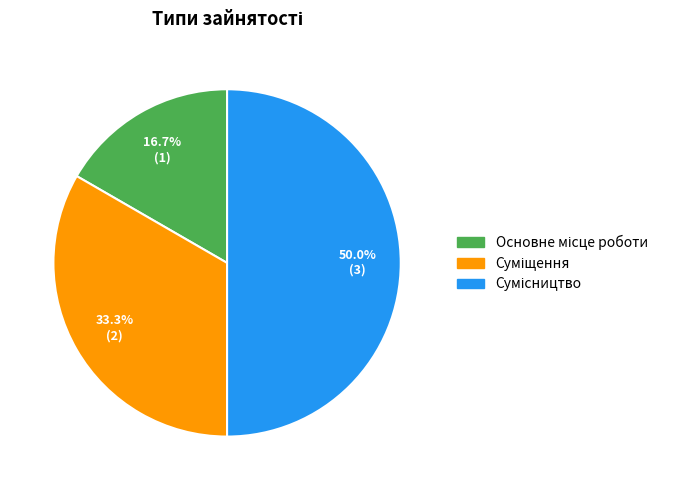

Is there a majority slice in this chart?

No